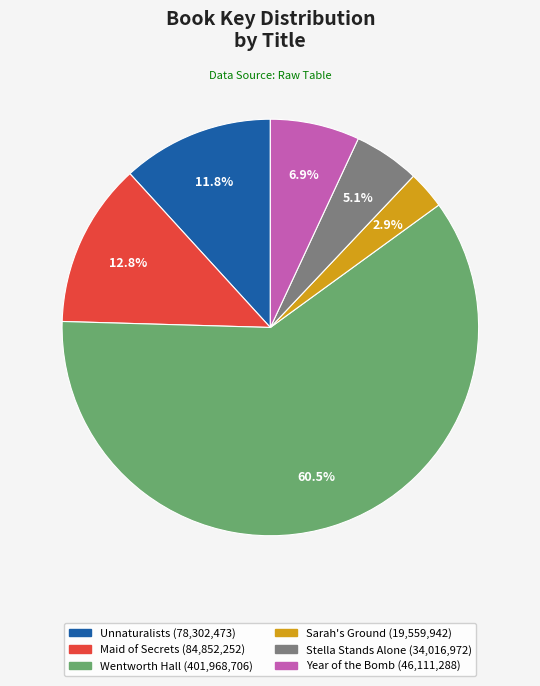

Count the number of slices in the pie.

6